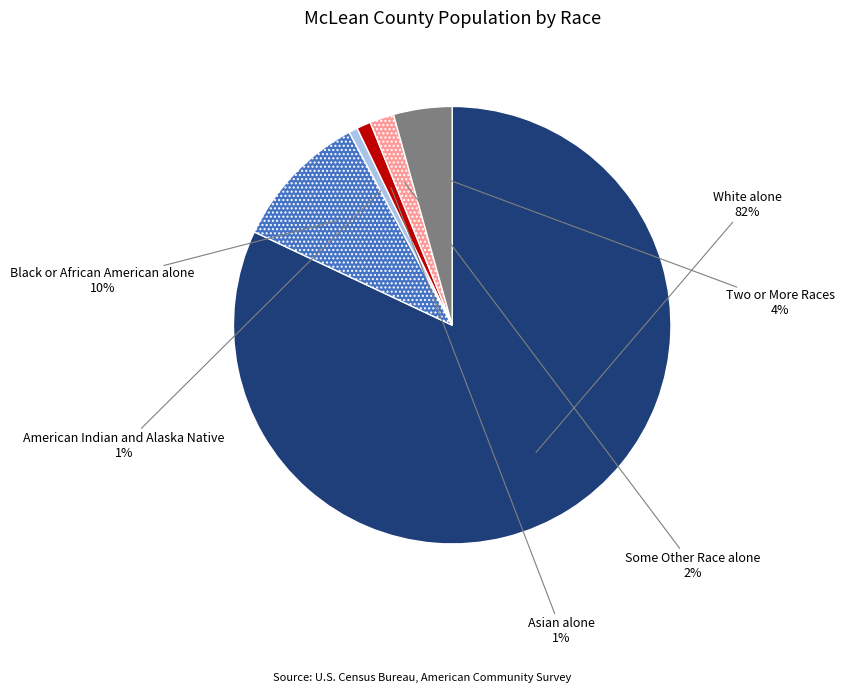

Is White alone the majority of the pie?

Yes